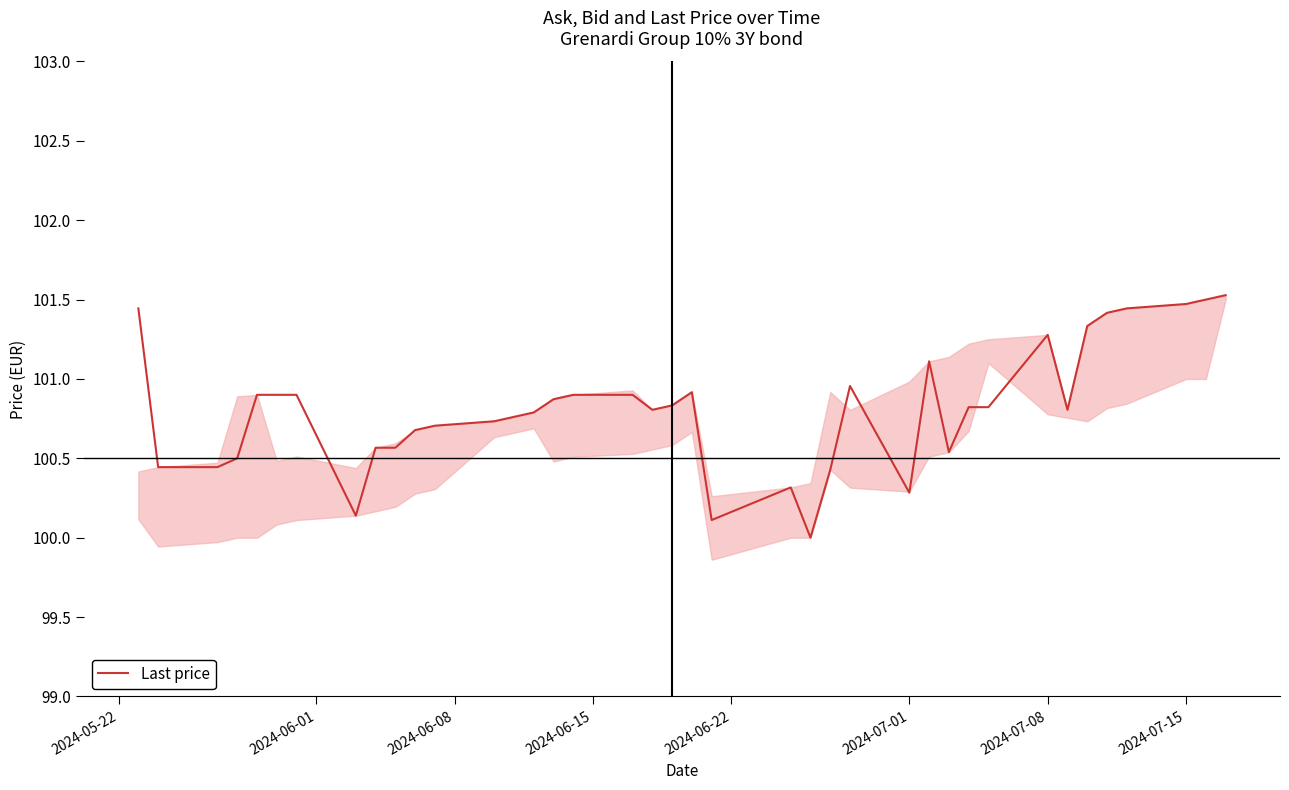

What is the smallest value displayed?

100.0